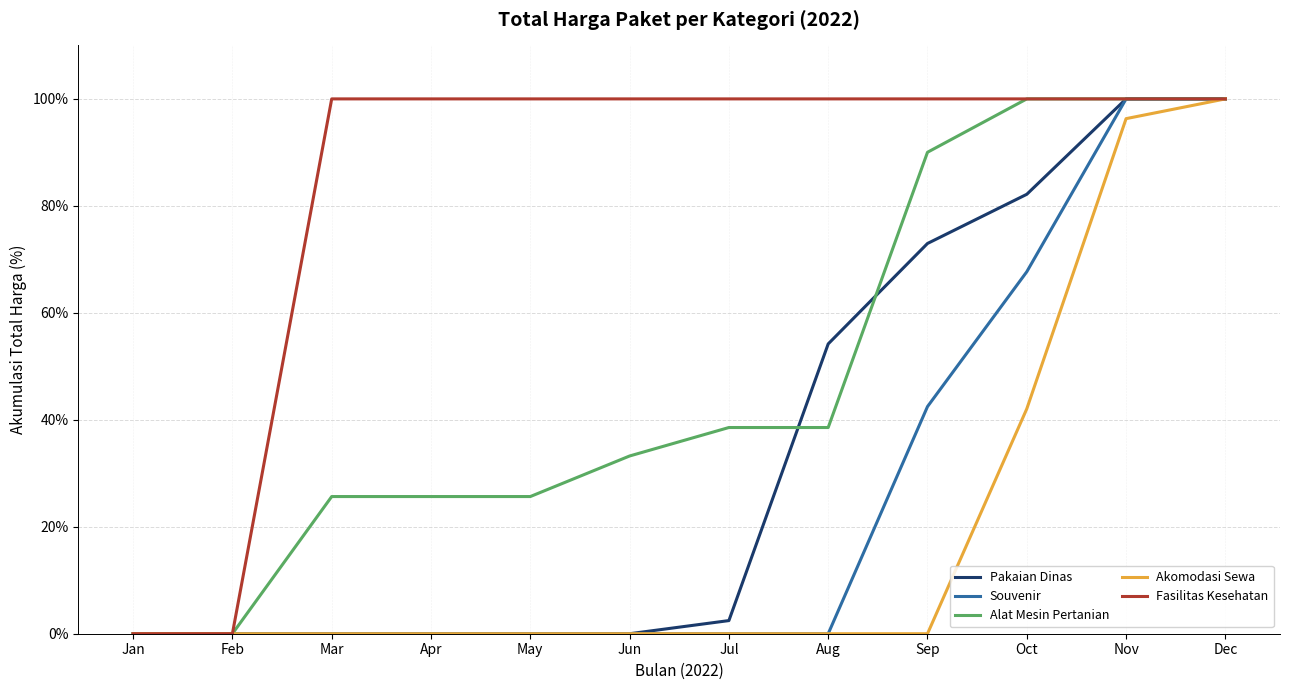

At which label is Souvenir closest to 50?

Sep